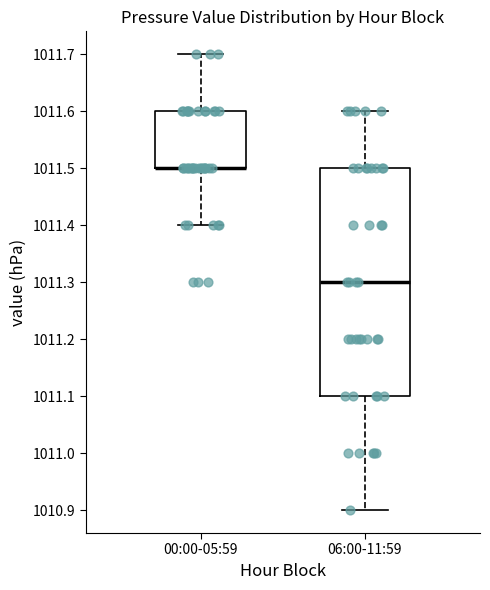

Reading left to right, transcribe this box plot: for each box, give where its median line is, the range the box spans, and where its two whiskers end, as read against the y-axis. The values are not printed on the chart, so give them approximately, as read against the axis.

00:00-05:59: median 1011.5 (drawn on the box's lower edge), box 1011.5 to 1011.6, whiskers 1011.4 to 1011.7
06:00-11:59: median 1011.3, box 1011.1 to 1011.5, whiskers 1010.9 to 1011.6